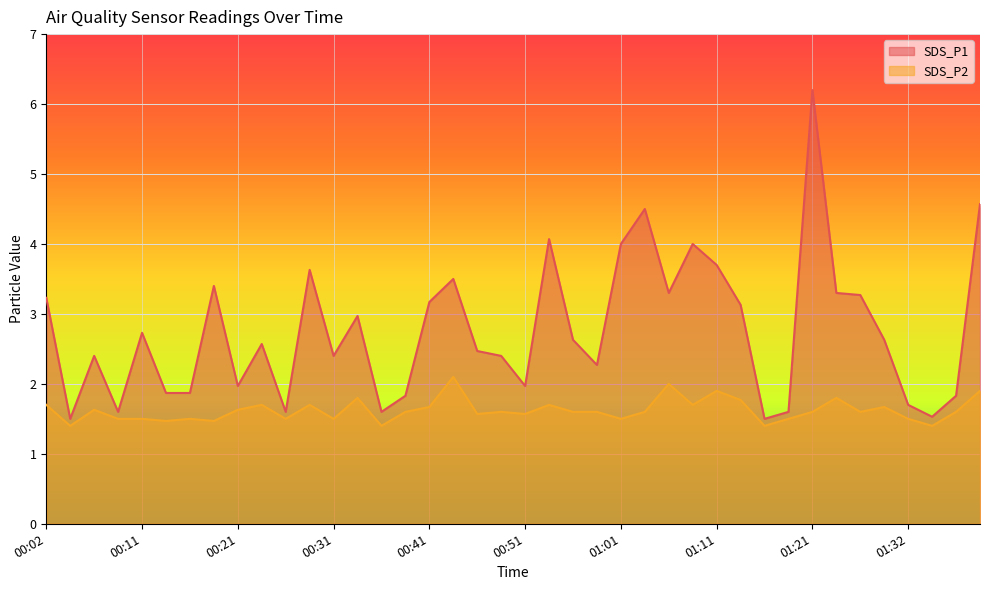

Rank the categories by SDS_P1 value from lowest to highest.

00:04, 01:16, 01:35, 00:09, 00:26, 00:36, 01:19, 01:32, 00:38, 01:37, 00:14, 00:16, 00:21, 00:51, 00:59, 00:06, 00:31, 00:49, 00:46, 00:24, 00:56, 01:29, 00:11, 00:34, 01:14, 00:41, 00:02, 01:27, 01:06, 01:24, 00:19, 00:44, 00:29, 01:11, 01:01, 01:09, 00:54, 01:04, 01:40, 01:21